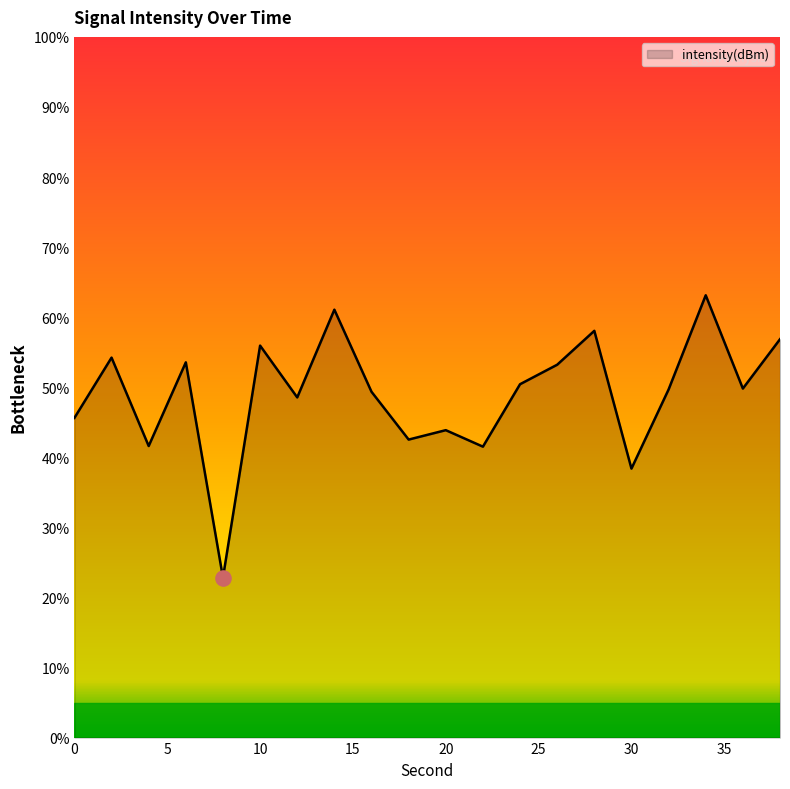

What is the smallest value displayed?

22.8